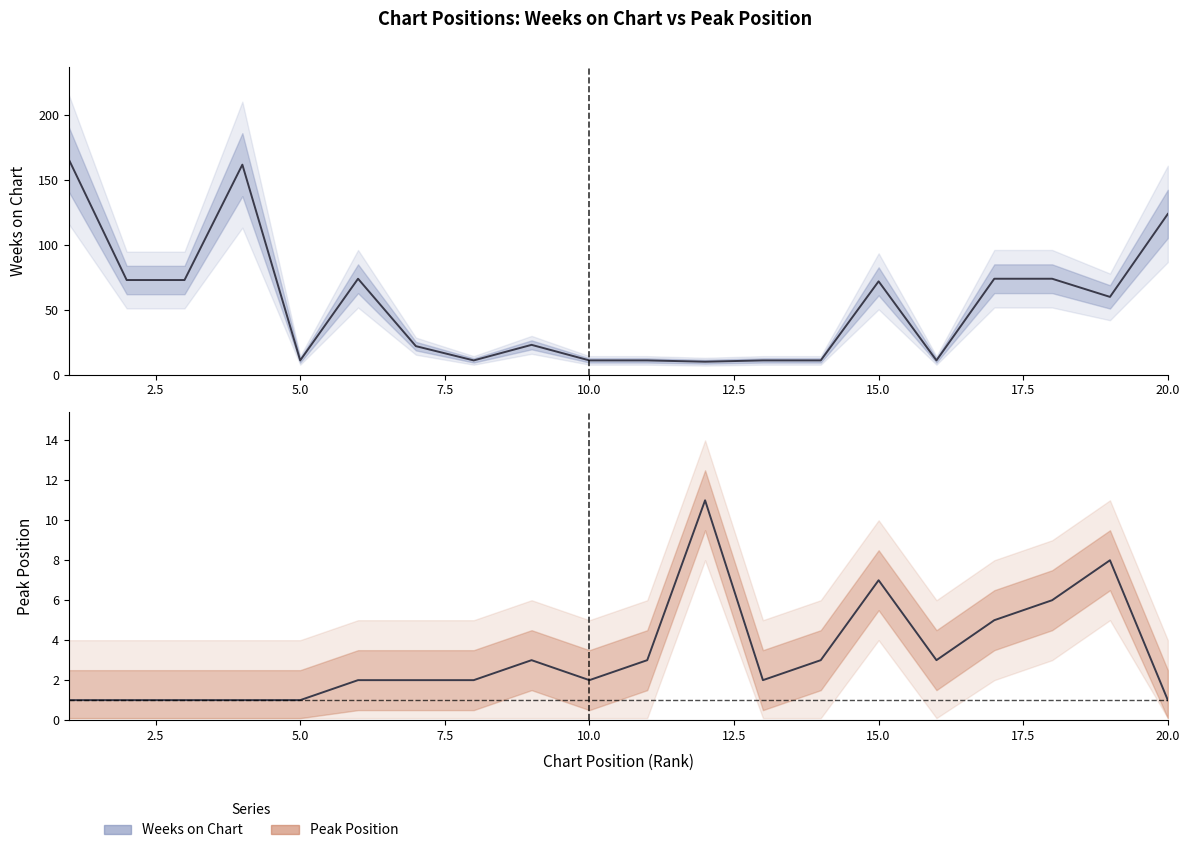

Is it true that Weeks on Chart equals 10 at 12?

True